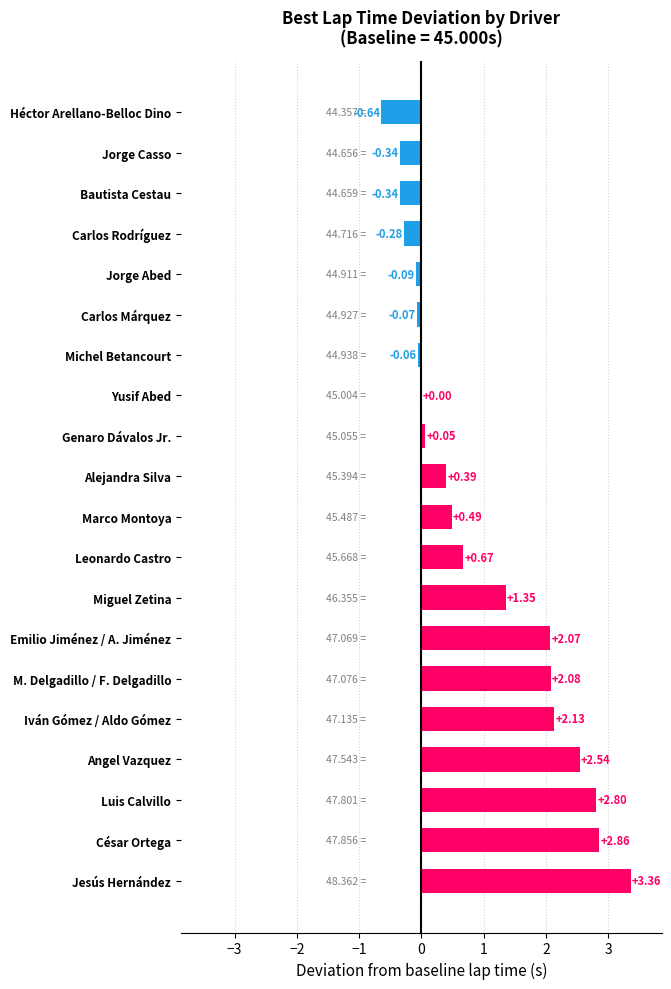

Which category has the highest value across all series?

Jesús Hernández